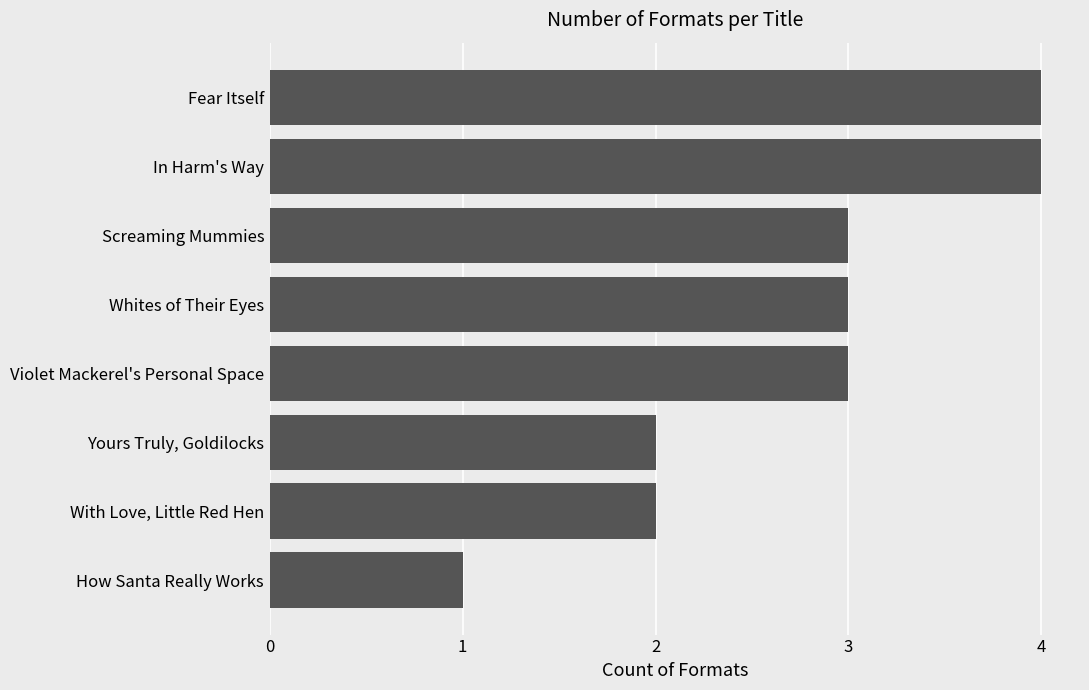

What is the average value?

3